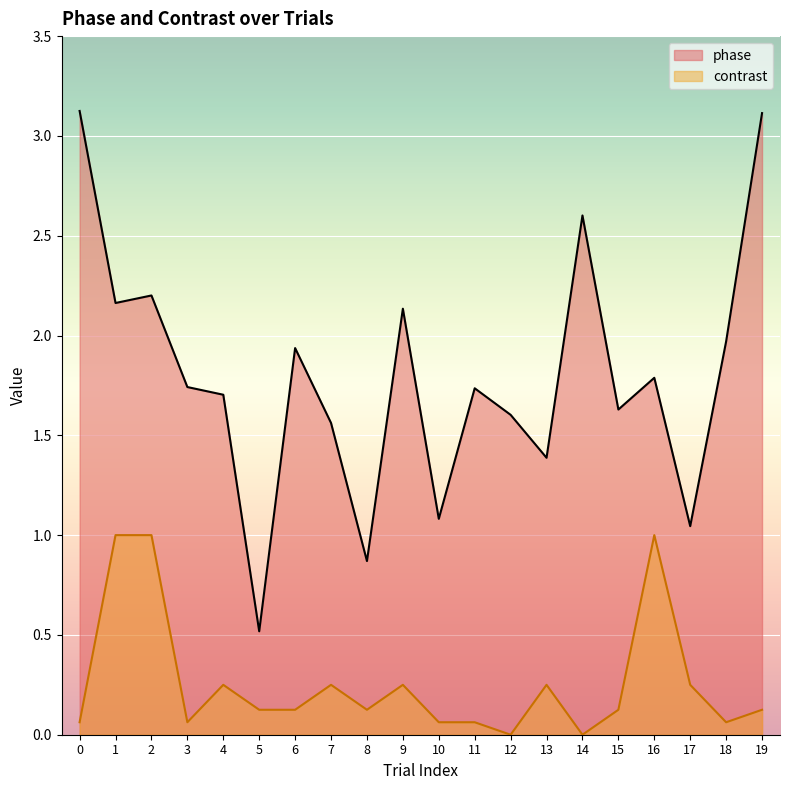

What is the difference between the highest and lowest values at 17?

0.8